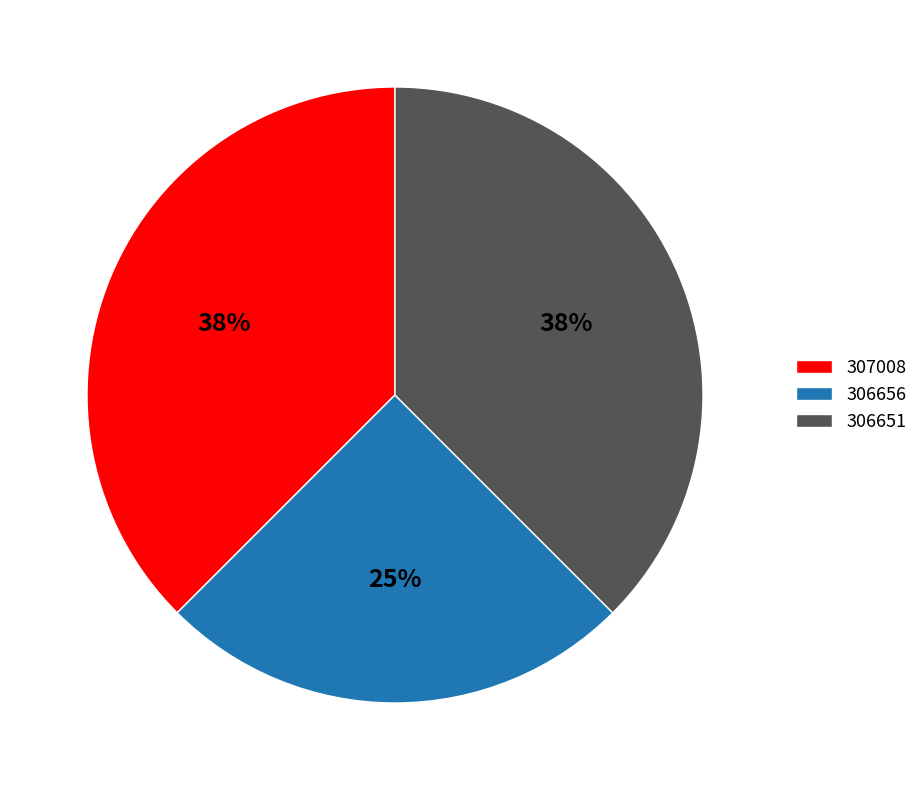

To the nearest percent, what is the average slice percentage?

33%